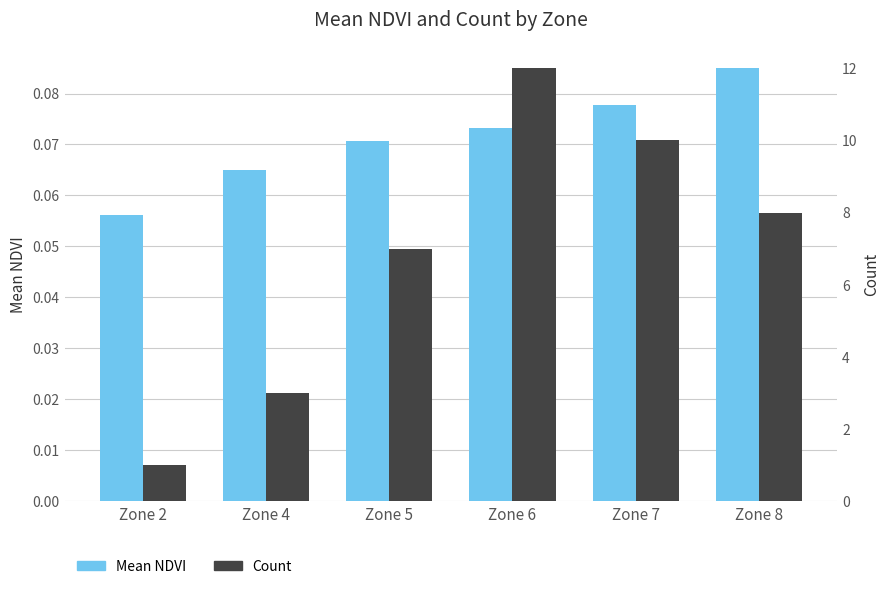

Where is Count nearest to the value 6?

Zone 5